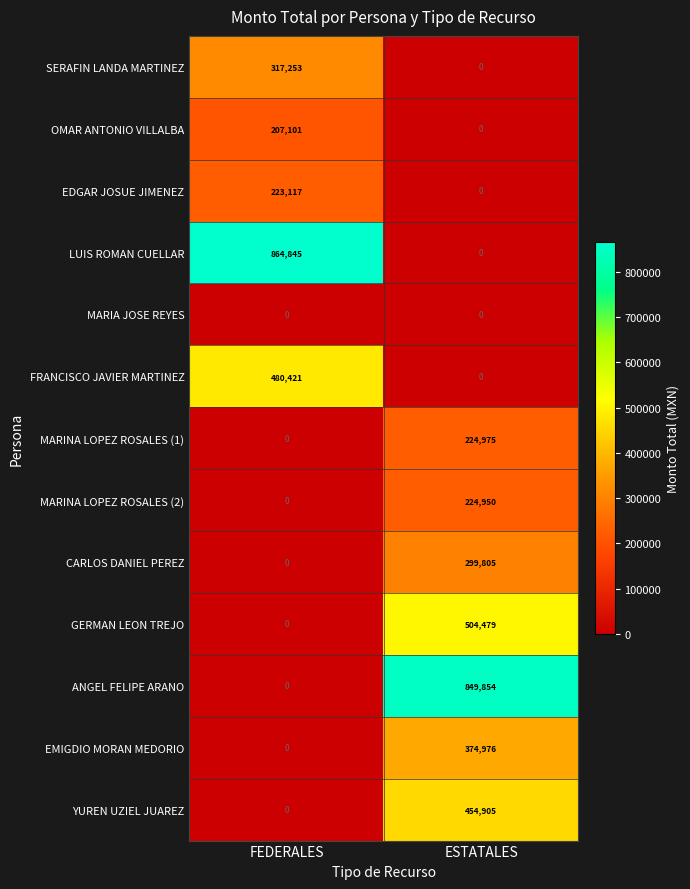

What is the difference between the maximum and minimum values in the YUREN UZIEL JUAREZ series?

454905